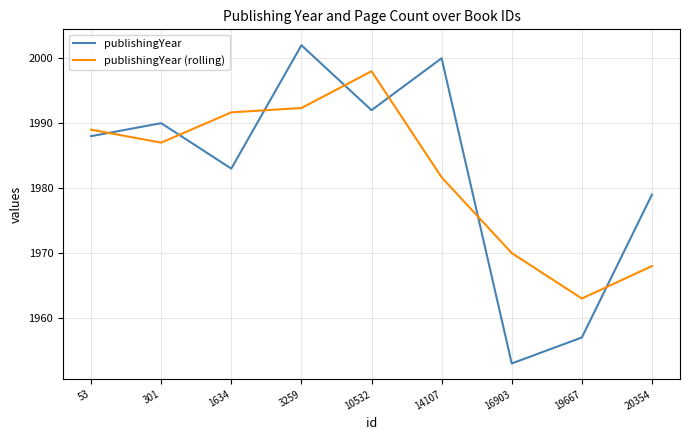

Is the value of publishingYear at 1634 greater than the value of publishingYear (rolling) at 16903?

Yes